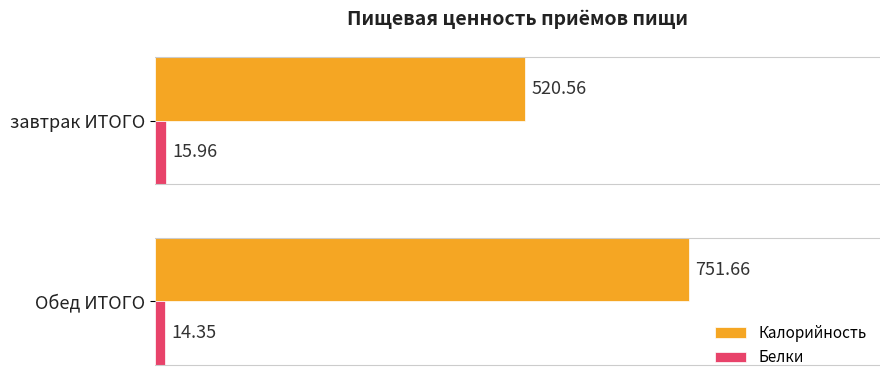

Which category has the lowest value in the Белки series?

Обед ИТОГО